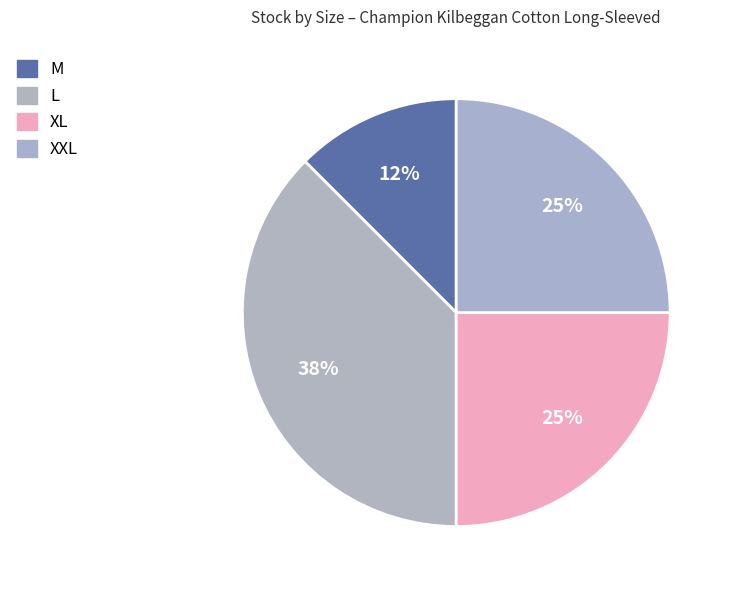

How many slices are in this pie chart?

4